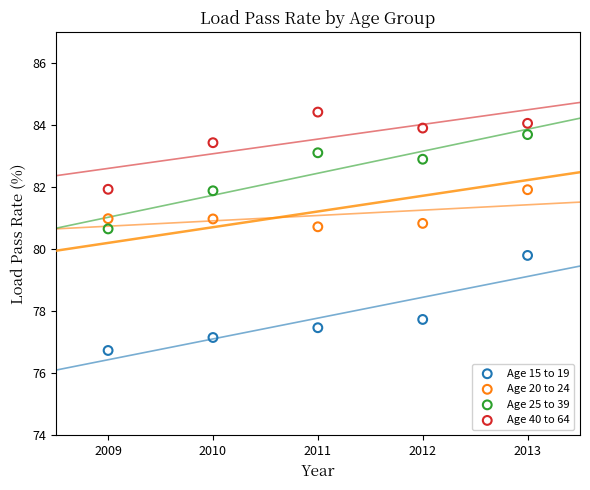

Which series has the widest spread of Y values?

Age 15 to 19